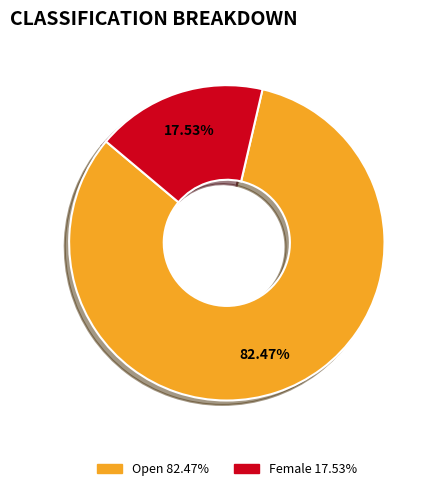

Between Female and Open, which is larger?

Open